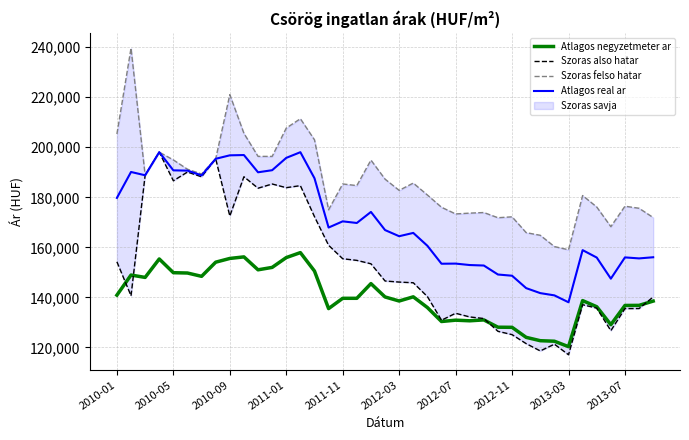

How many lines are shown in the chart?

4